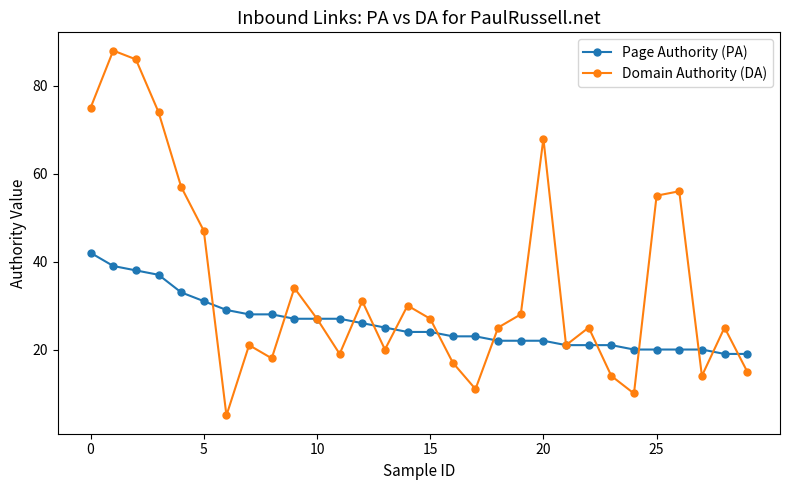

Reading left to right, list all the values displayed in this chart.

Page Authority (PA): 42	39	38	37	33	31	29	28	28	27	27	27	26	25	24	24	23	23	22	22	22	21	21	21	20	20	20	20	19	19
Domain Authority (DA): 75	88	86	74	57	47	5	21	18	34	27	19	31	20	30	27	17	11	25	28	68	21	25	14	10	55	56	14	25	15